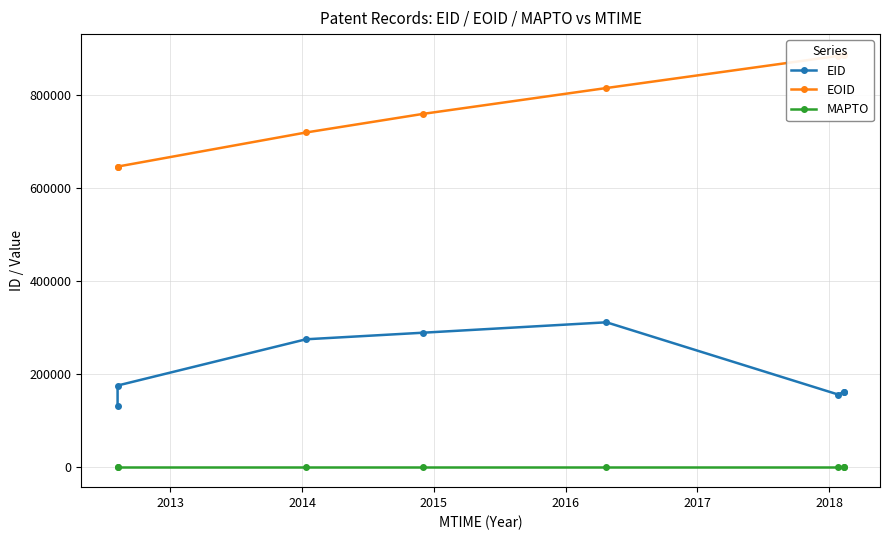

At which label does EID first exceed 174662?

2014